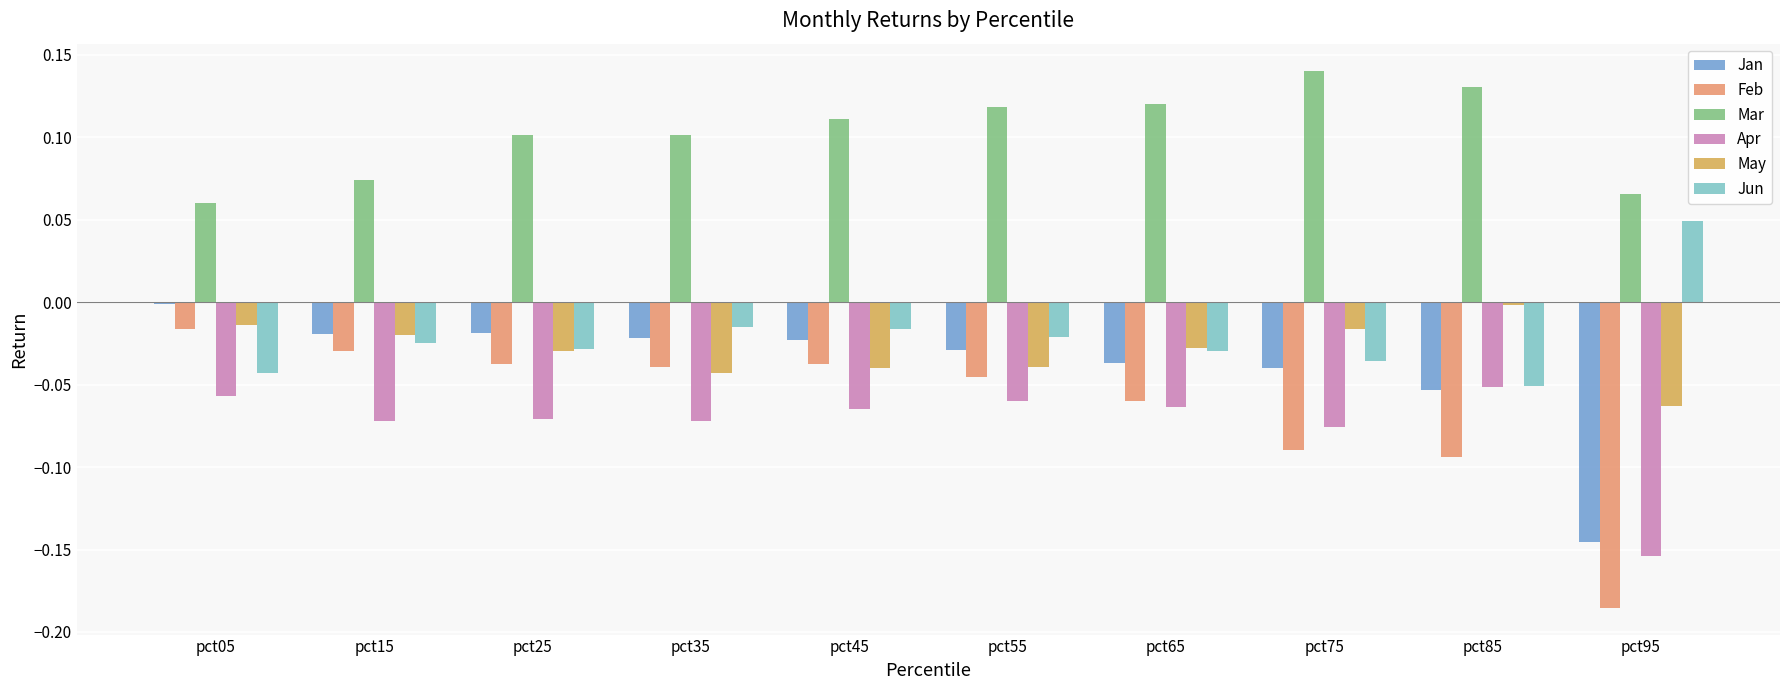

Rank the series at pct75 from lowest to highest value.

Feb, Apr, Jan, Jun, May, Mar